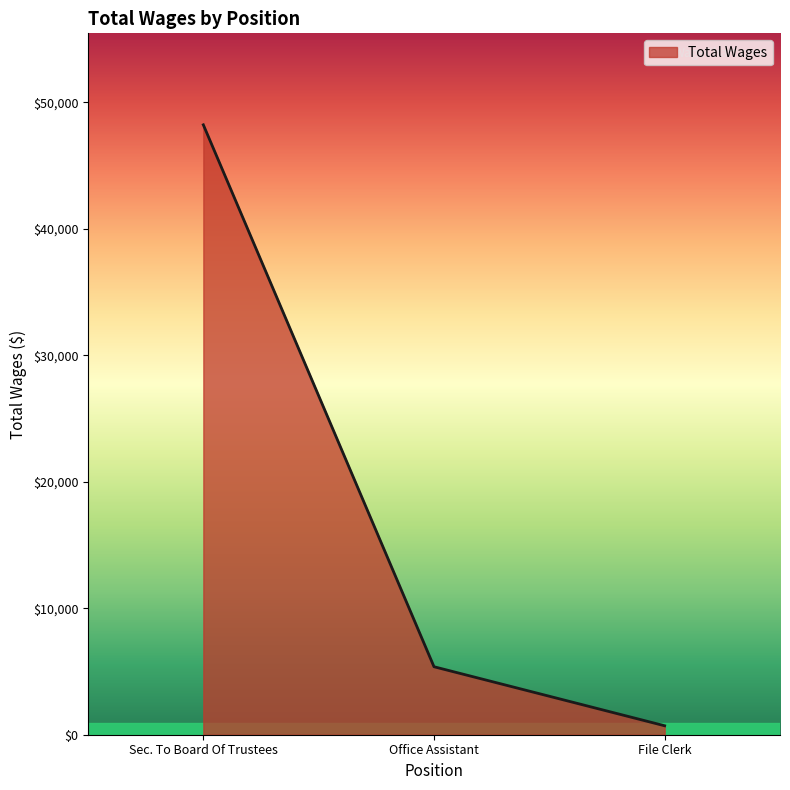

What is the minimum value shown in the chart?

708